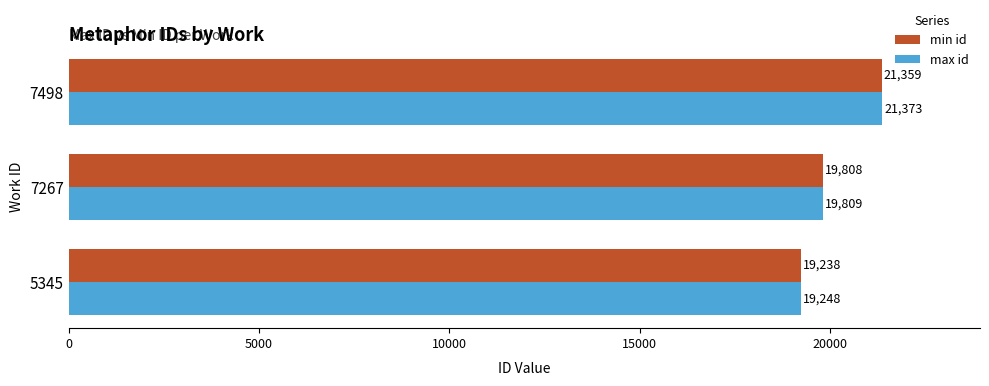

Which series has the widest spread of values?

max id